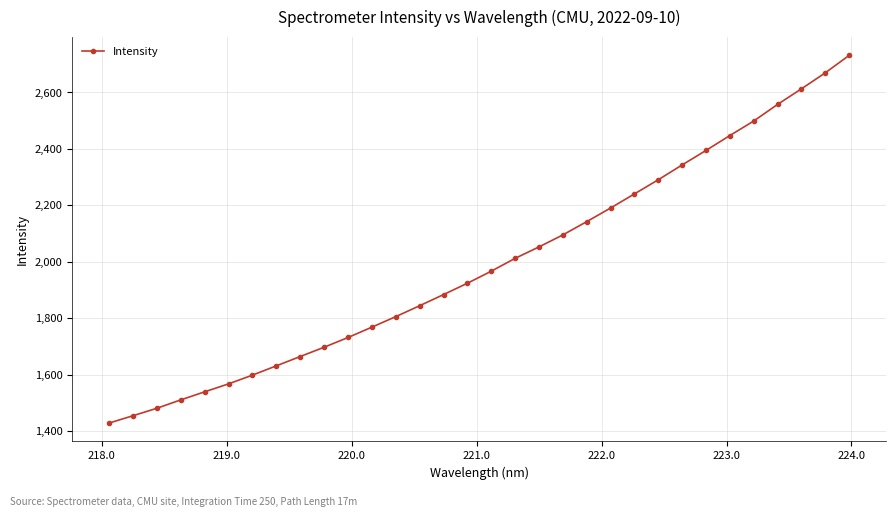

What is the difference between the second highest and second lowest values?

1215.0